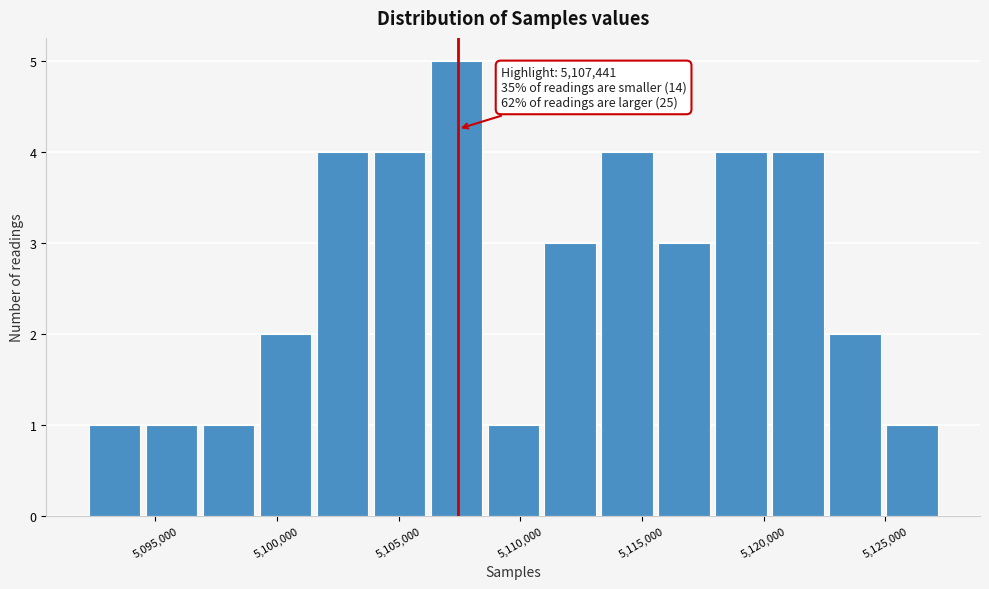

Over which range of the x-axis is the bar tallest?

5106500 to 5108500